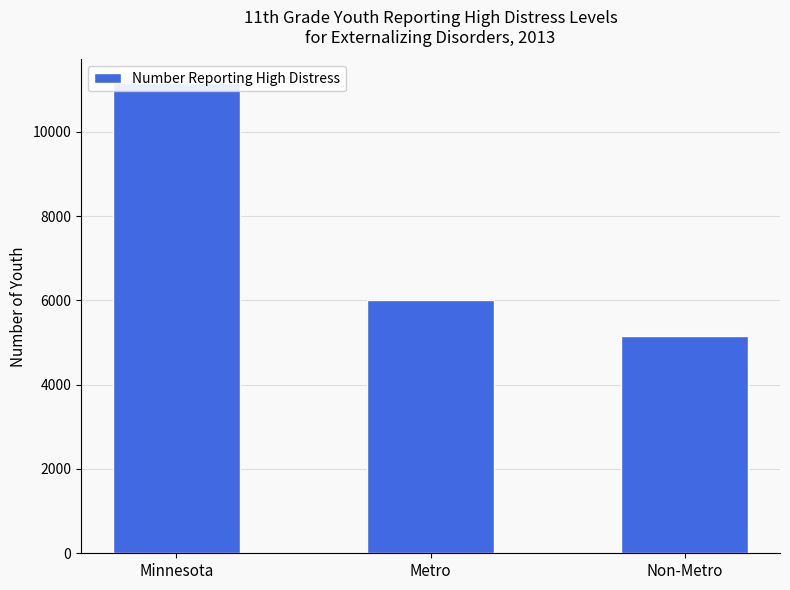

What value does the data have at Non-Metro?

5153